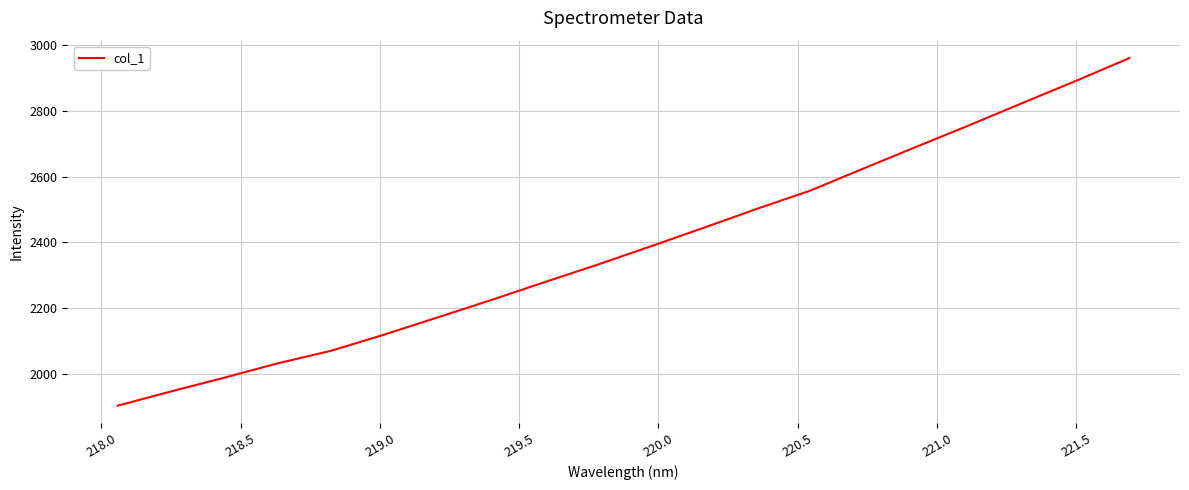

What is the difference between the maximum and minimum values?

1059.0